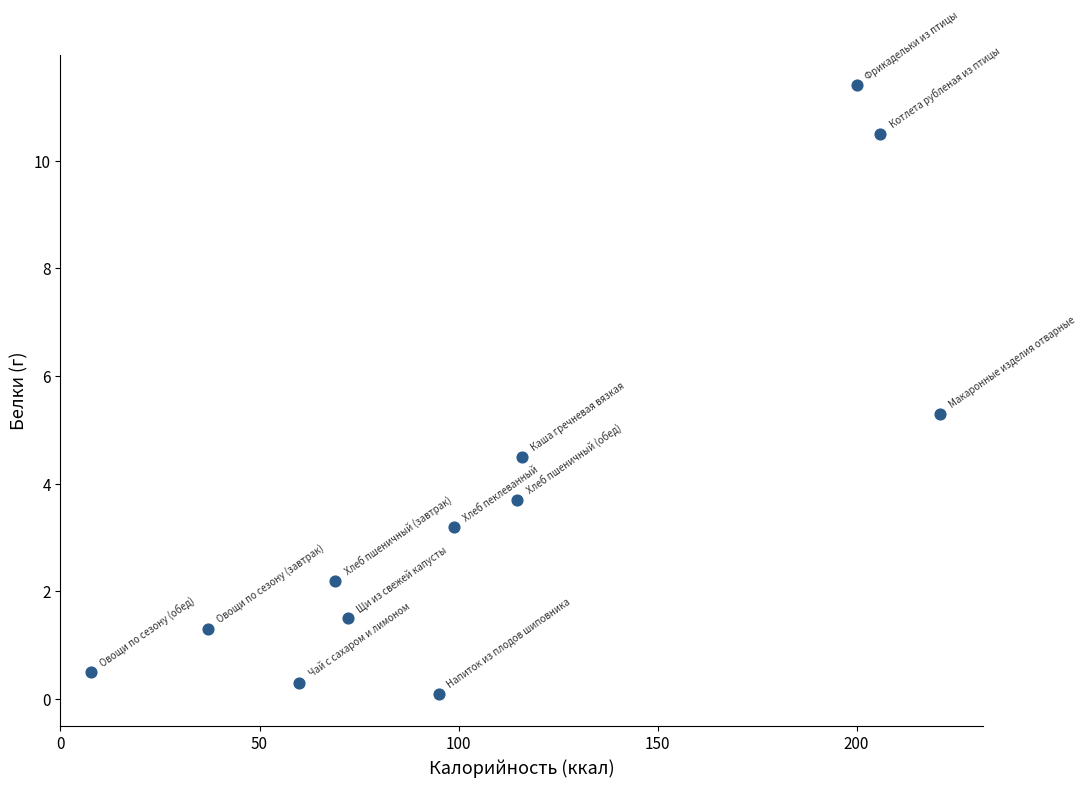

What Y value in the scatter plot is closest to 5?

5.3